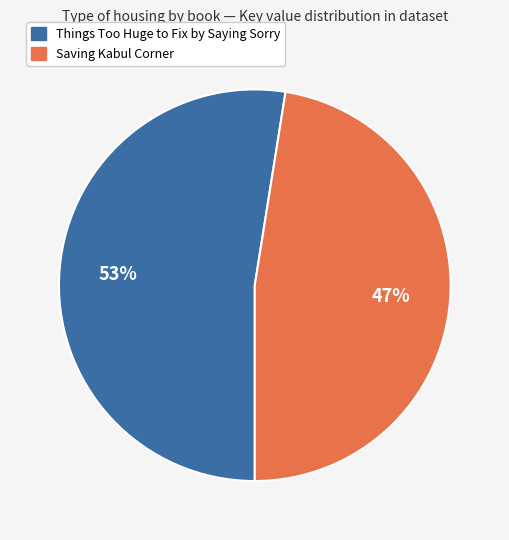

Is it true that Things Too Huge to Fix by Saying Sorry is 53% of the pie?

True